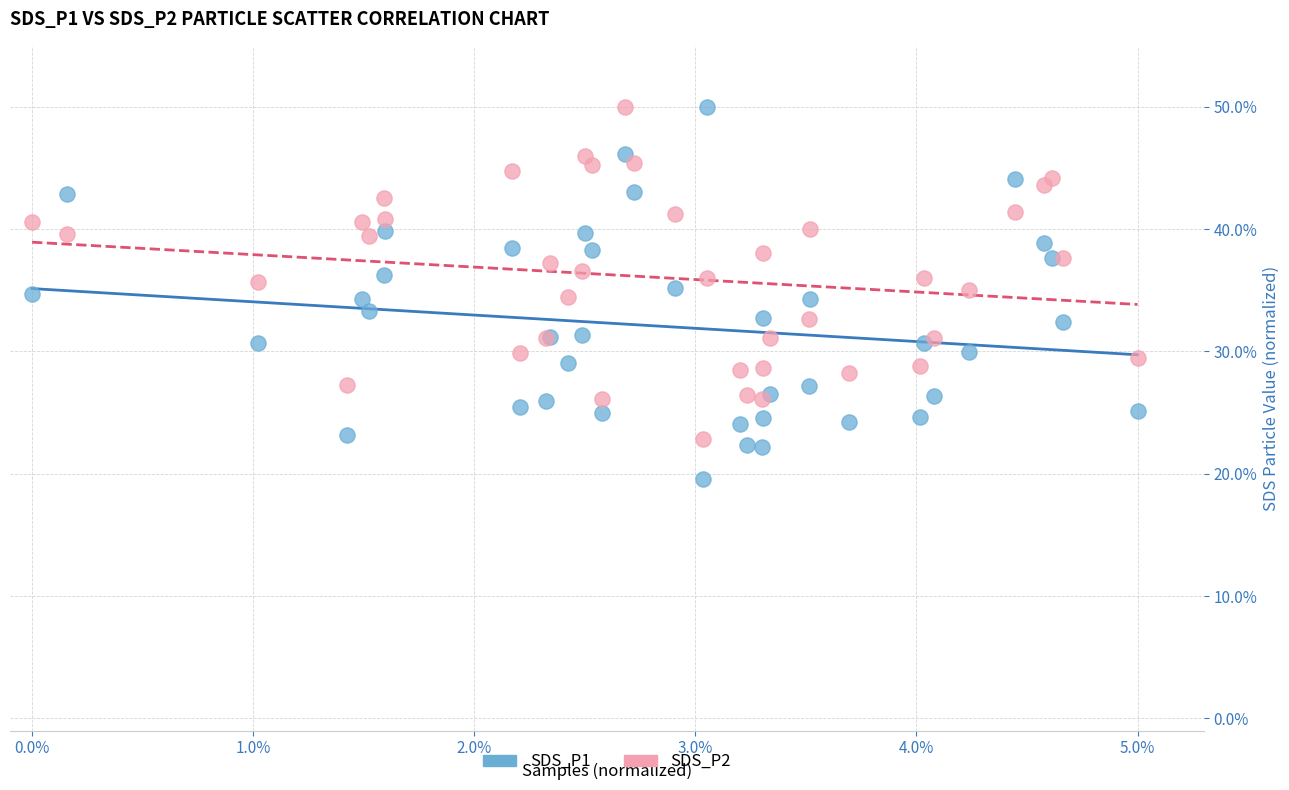

What are all the series names shown in the legend?

SDS_P1, SDS_P2